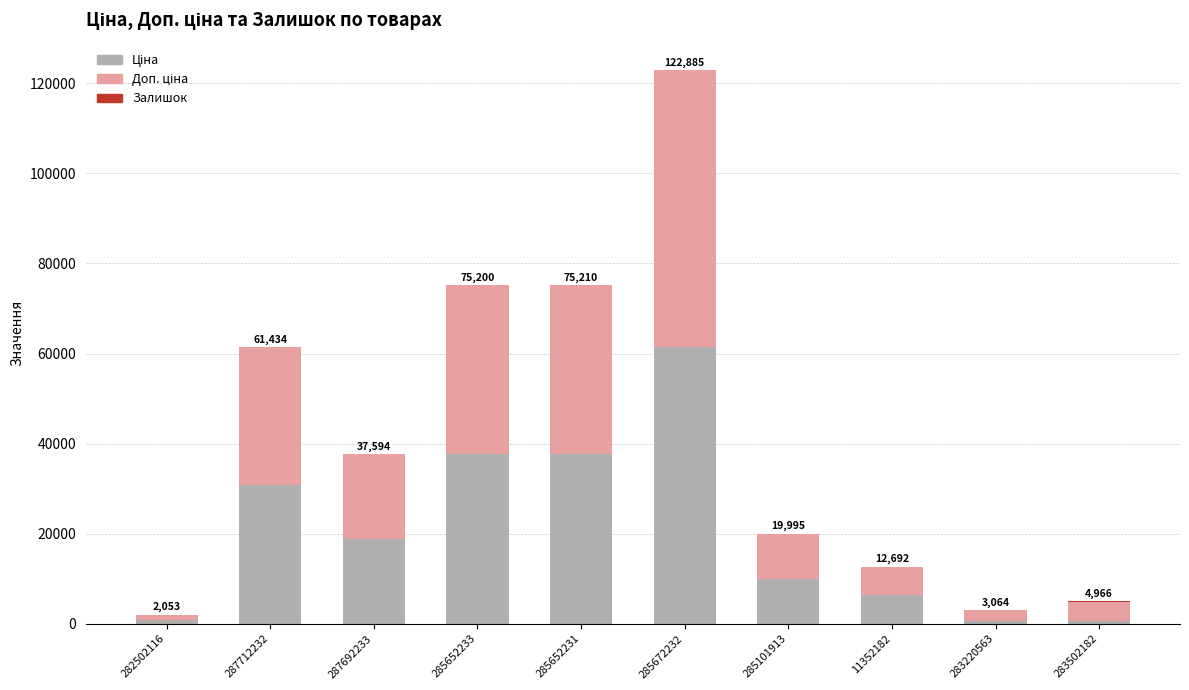

What is the total value across all series at 287712232?

61434.3